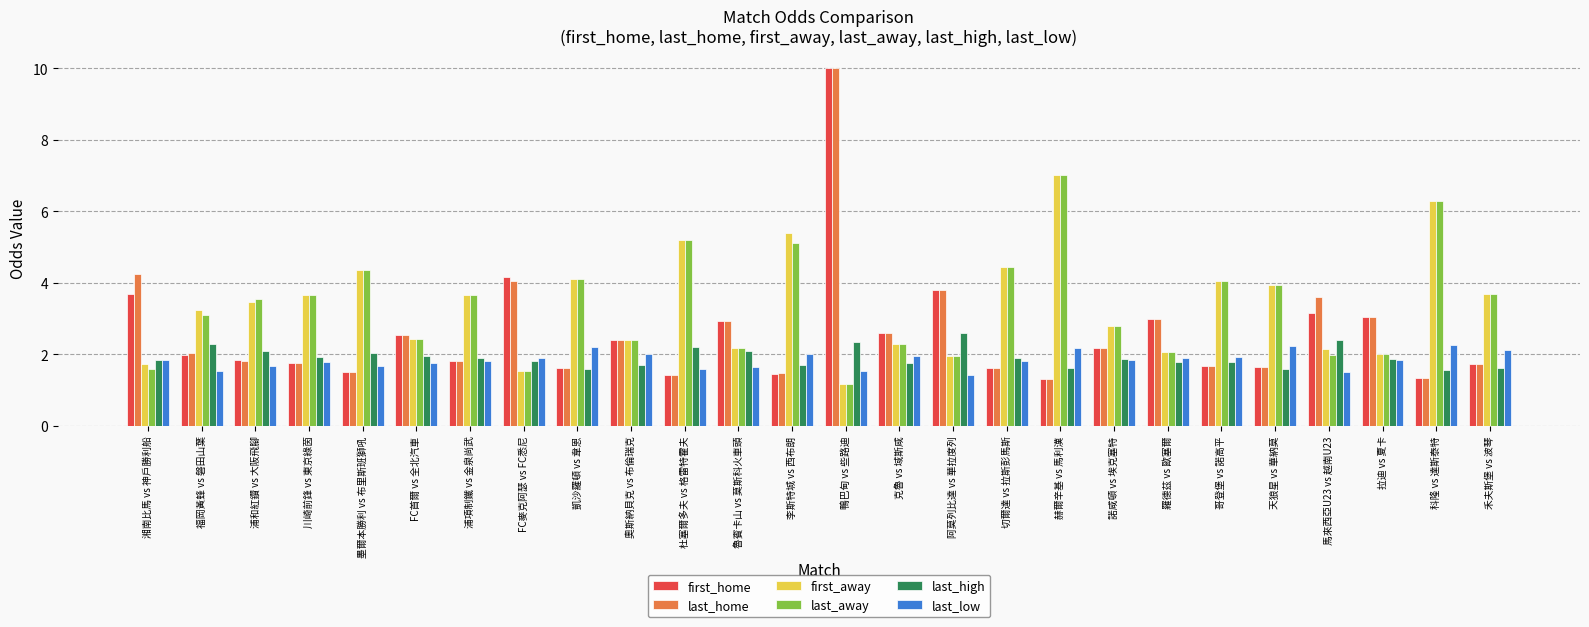

The value of last_away at 浦和紅鑽 vs 大阪飛腳 is 3.5. True or false?

True